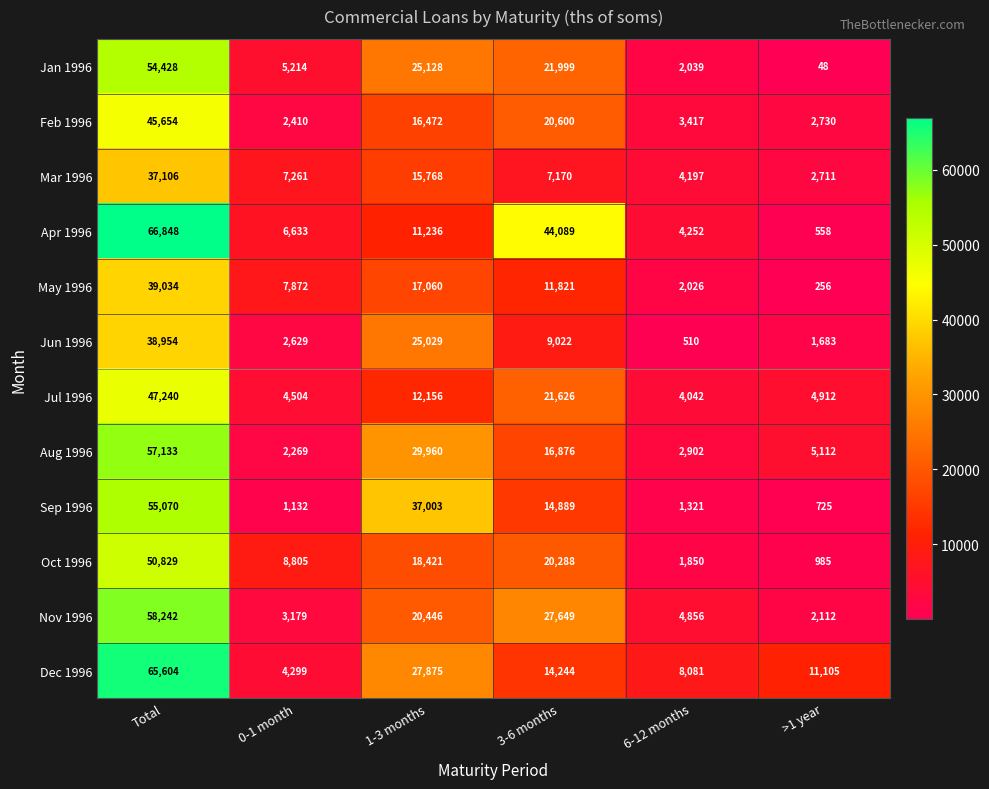

At which category is the sum across all series the highest?

Total